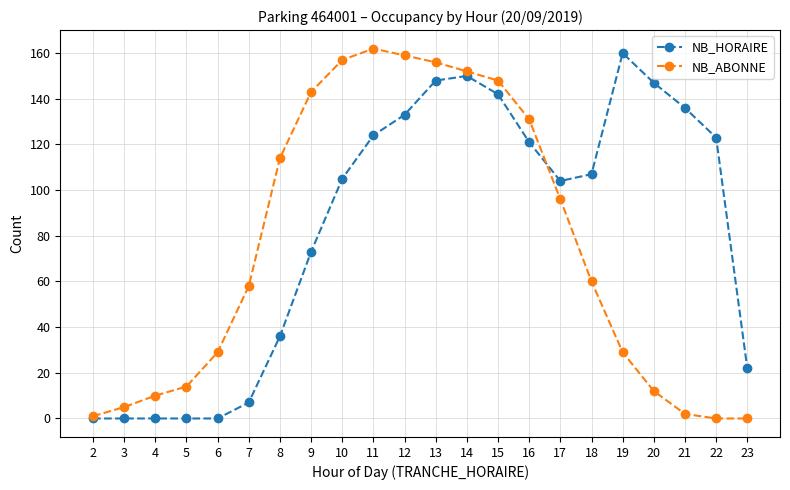

Rank the series by their average value, from highest to lowest.

NB_HORAIRE, NB_ABONNE